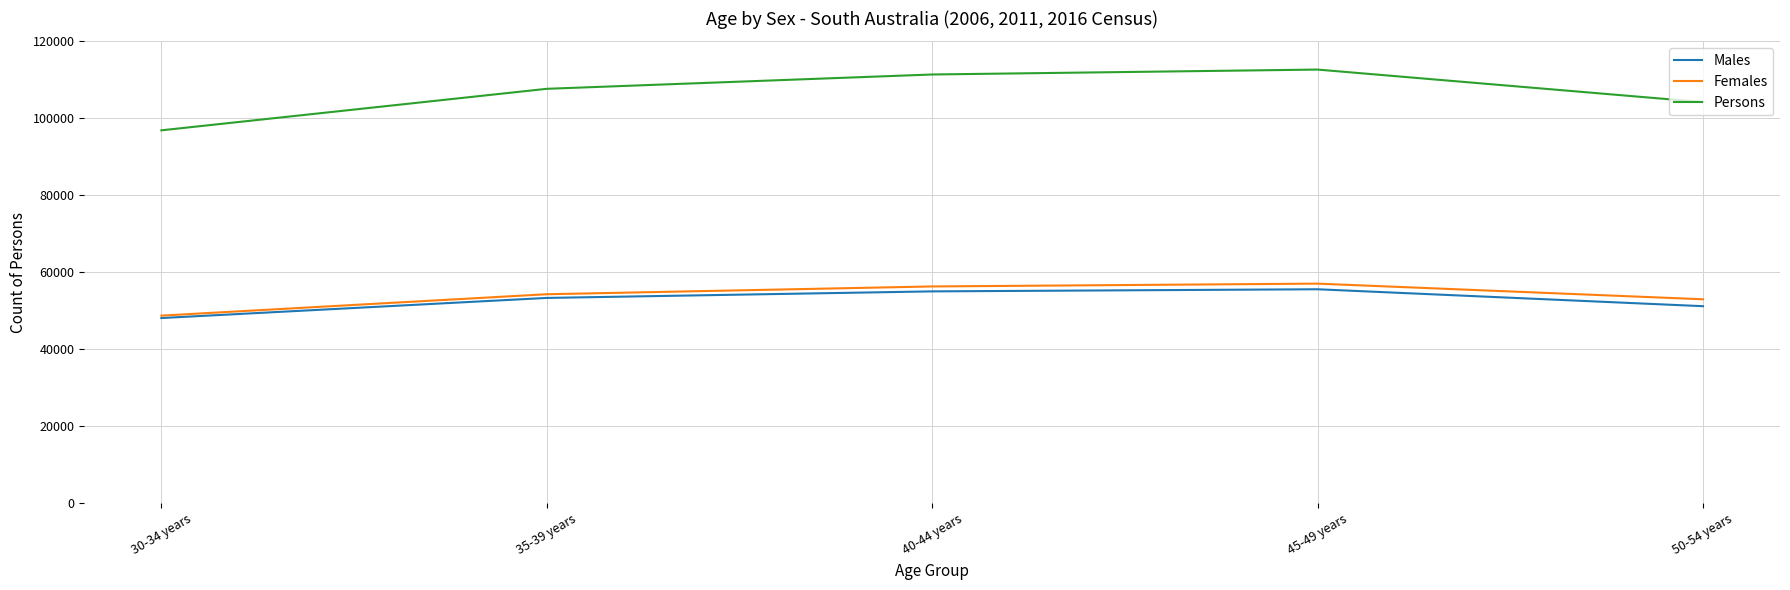

What is the difference between the Males values at 45-49 years and 35-39 years?

2252